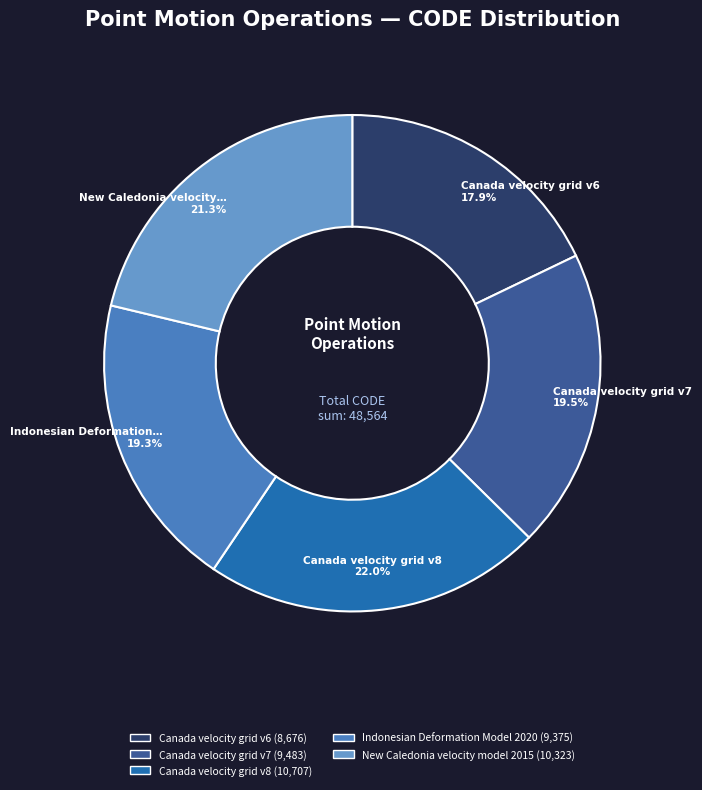

To the nearest percent, what is the difference between the largest and smallest slice percentages?

4%